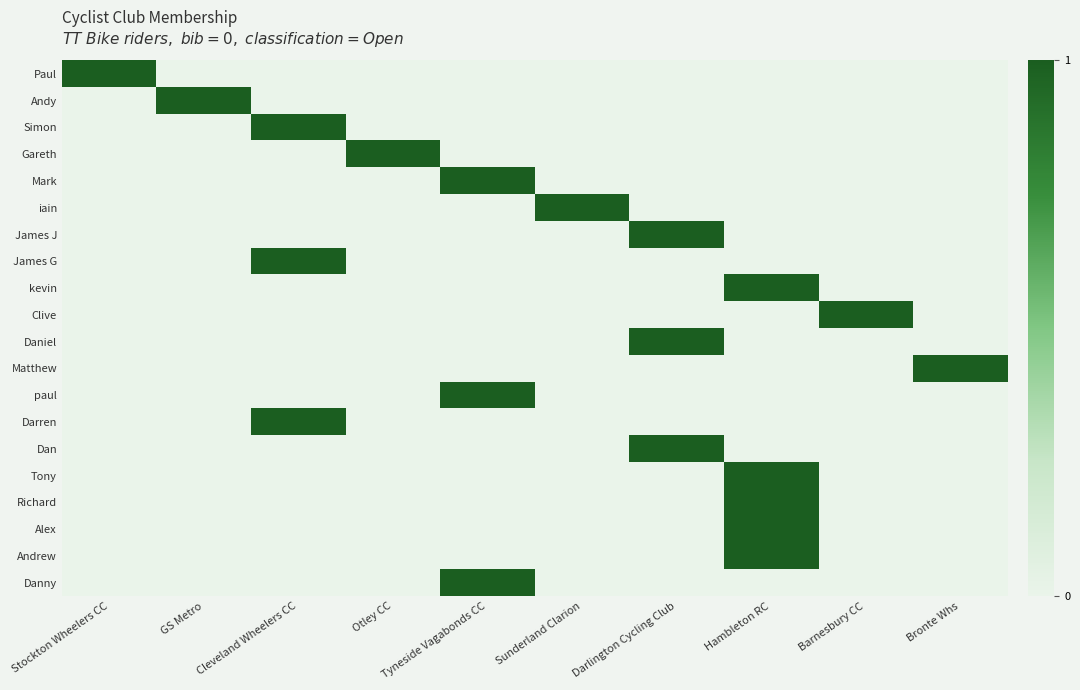

Reading left to right, extract all data points from this chart.

Paul: Stockton Wheelers CC=1	GS Metro=0	Cleveland Wheelers CC=0	Otley CC=0	Tyneside Vagabonds CC=0	Sunderland Clarion=0	Darlington Cycling Club=0	Hambleton RC=0	Barnesbury CC=0	Bronte Whs=0
Andy: Stockton Wheelers CC=0	GS Metro=1	Cleveland Wheelers CC=0	Otley CC=0	Tyneside Vagabonds CC=0	Sunderland Clarion=0	Darlington Cycling Club=0	Hambleton RC=0	Barnesbury CC=0	Bronte Whs=0
Simon: Stockton Wheelers CC=0	GS Metro=0	Cleveland Wheelers CC=1	Otley CC=0	Tyneside Vagabonds CC=0	Sunderland Clarion=0	Darlington Cycling Club=0	Hambleton RC=0	Barnesbury CC=0	Bronte Whs=0
Gareth: Stockton Wheelers CC=0	GS Metro=0	Cleveland Wheelers CC=0	Otley CC=1	Tyneside Vagabonds CC=0	Sunderland Clarion=0	Darlington Cycling Club=0	Hambleton RC=0	Barnesbury CC=0	Bronte Whs=0
Mark: Stockton Wheelers CC=0	GS Metro=0	Cleveland Wheelers CC=0	Otley CC=0	Tyneside Vagabonds CC=1	Sunderland Clarion=0	Darlington Cycling Club=0	Hambleton RC=0	Barnesbury CC=0	Bronte Whs=0
iain: Stockton Wheelers CC=0	GS Metro=0	Cleveland Wheelers CC=0	Otley CC=0	Tyneside Vagabonds CC=0	Sunderland Clarion=1	Darlington Cycling Club=0	Hambleton RC=0	Barnesbury CC=0	Bronte Whs=0
James J: Stockton Wheelers CC=0	GS Metro=0	Cleveland Wheelers CC=0	Otley CC=0	Tyneside Vagabonds CC=0	Sunderland Clarion=0	Darlington Cycling Club=1	Hambleton RC=0	Barnesbury CC=0	Bronte Whs=0
James G: Stockton Wheelers CC=0	GS Metro=0	Cleveland Wheelers CC=1	Otley CC=0	Tyneside Vagabonds CC=0	Sunderland Clarion=0	Darlington Cycling Club=0	Hambleton RC=0	Barnesbury CC=0	Bronte Whs=0
kevin: Stockton Wheelers CC=0	GS Metro=0	Cleveland Wheelers CC=0	Otley CC=0	Tyneside Vagabonds CC=0	Sunderland Clarion=0	Darlington Cycling Club=0	Hambleton RC=1	Barnesbury CC=0	Bronte Whs=0
Clive: Stockton Wheelers CC=0	GS Metro=0	Cleveland Wheelers CC=0	Otley CC=0	Tyneside Vagabonds CC=0	Sunderland Clarion=0	Darlington Cycling Club=0	Hambleton RC=0	Barnesbury CC=1	Bronte Whs=0
Daniel: Stockton Wheelers CC=0	GS Metro=0	Cleveland Wheelers CC=0	Otley CC=0	Tyneside Vagabonds CC=0	Sunderland Clarion=0	Darlington Cycling Club=1	Hambleton RC=0	Barnesbury CC=0	Bronte Whs=0
Matthew: Stockton Wheelers CC=0	GS Metro=0	Cleveland Wheelers CC=0	Otley CC=0	Tyneside Vagabonds CC=0	Sunderland Clarion=0	Darlington Cycling Club=0	Hambleton RC=0	Barnesbury CC=0	Bronte Whs=1
paul: Stockton Wheelers CC=0	GS Metro=0	Cleveland Wheelers CC=0	Otley CC=0	Tyneside Vagabonds CC=1	Sunderland Clarion=0	Darlington Cycling Club=0	Hambleton RC=0	Barnesbury CC=0	Bronte Whs=0
Darren: Stockton Wheelers CC=0	GS Metro=0	Cleveland Wheelers CC=1	Otley CC=0	Tyneside Vagabonds CC=0	Sunderland Clarion=0	Darlington Cycling Club=0	Hambleton RC=0	Barnesbury CC=0	Bronte Whs=0
Dan: Stockton Wheelers CC=0	GS Metro=0	Cleveland Wheelers CC=0	Otley CC=0	Tyneside Vagabonds CC=0	Sunderland Clarion=0	Darlington Cycling Club=1	Hambleton RC=0	Barnesbury CC=0	Bronte Whs=0
Tony: Stockton Wheelers CC=0	GS Metro=0	Cleveland Wheelers CC=0	Otley CC=0	Tyneside Vagabonds CC=0	Sunderland Clarion=0	Darlington Cycling Club=0	Hambleton RC=1	Barnesbury CC=0	Bronte Whs=0
Richard: Stockton Wheelers CC=0	GS Metro=0	Cleveland Wheelers CC=0	Otley CC=0	Tyneside Vagabonds CC=0	Sunderland Clarion=0	Darlington Cycling Club=0	Hambleton RC=1	Barnesbury CC=0	Bronte Whs=0
Alex: Stockton Wheelers CC=0	GS Metro=0	Cleveland Wheelers CC=0	Otley CC=0	Tyneside Vagabonds CC=0	Sunderland Clarion=0	Darlington Cycling Club=0	Hambleton RC=1	Barnesbury CC=0	Bronte Whs=0
Andrew: Stockton Wheelers CC=0	GS Metro=0	Cleveland Wheelers CC=0	Otley CC=0	Tyneside Vagabonds CC=0	Sunderland Clarion=0	Darlington Cycling Club=0	Hambleton RC=1	Barnesbury CC=0	Bronte Whs=0
Danny: Stockton Wheelers CC=0	GS Metro=0	Cleveland Wheelers CC=0	Otley CC=0	Tyneside Vagabonds CC=1	Sunderland Clarion=0	Darlington Cycling Club=0	Hambleton RC=0	Barnesbury CC=0	Bronte Whs=0